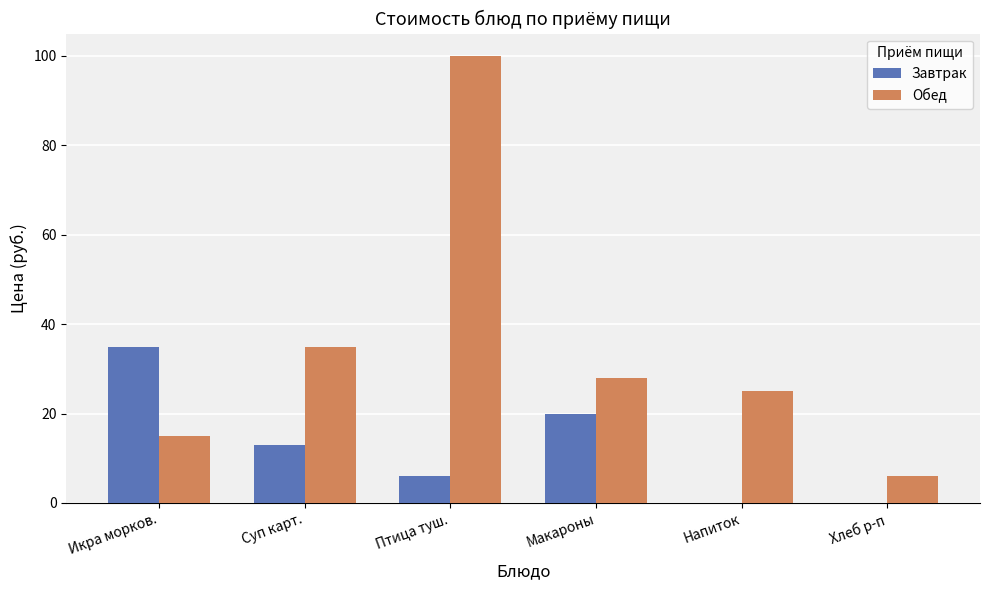

What is the average value of the Завтрак series?

12